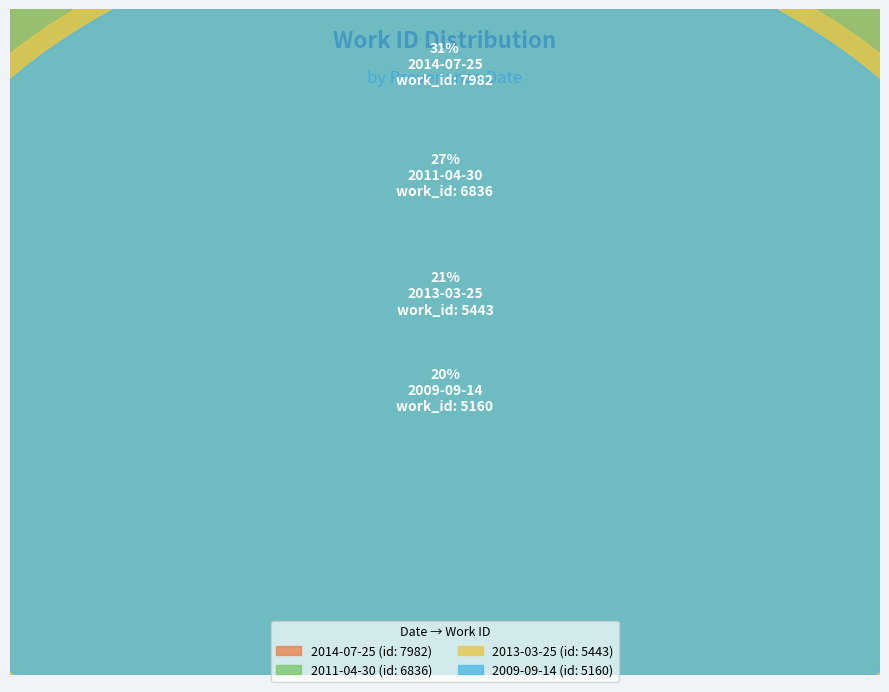

How much of the chart is everything except 2011-04-30?

73.1%